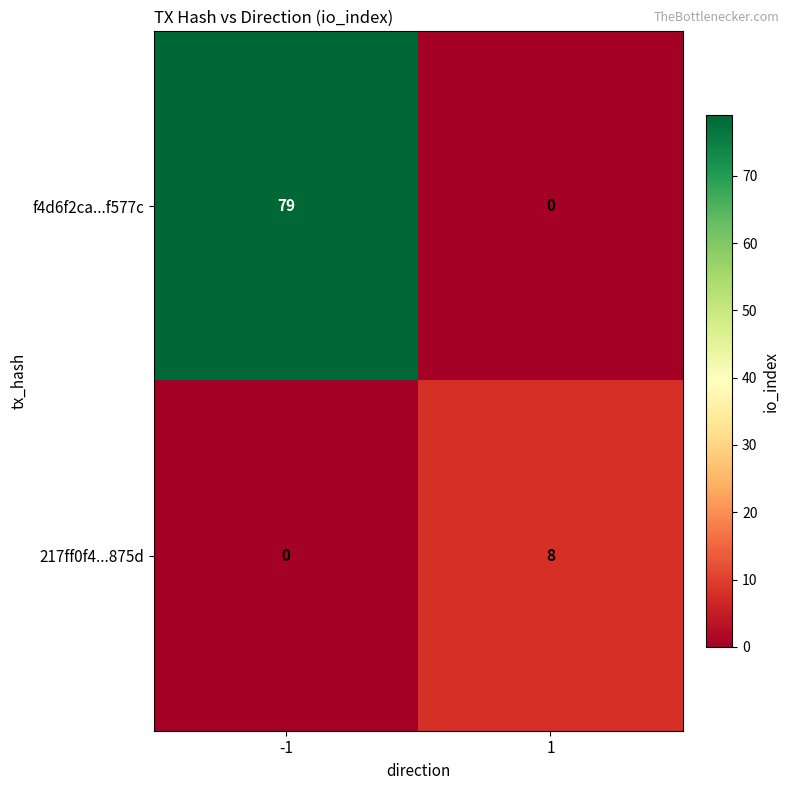

Rank the series at 1 from highest to lowest value.

217ff0f4...875d, f4d6f2ca...f577c